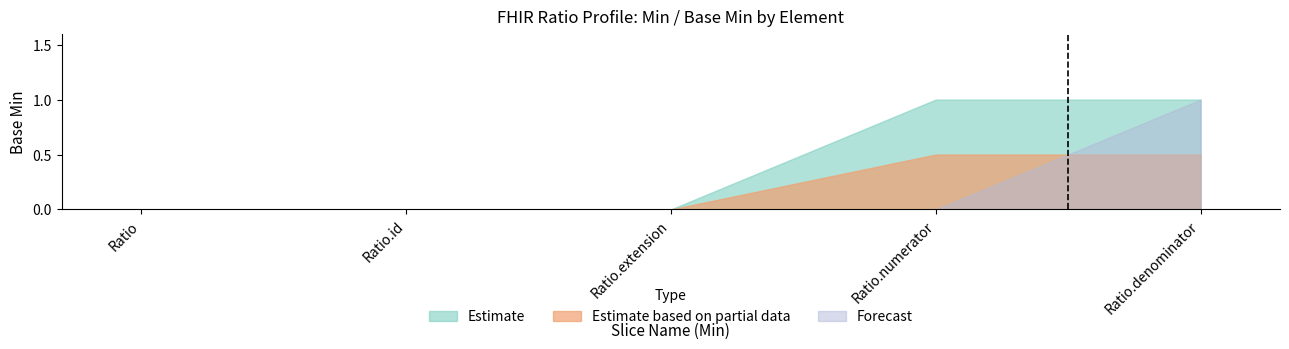

At which label does Forecast reach its peak?

Ratio